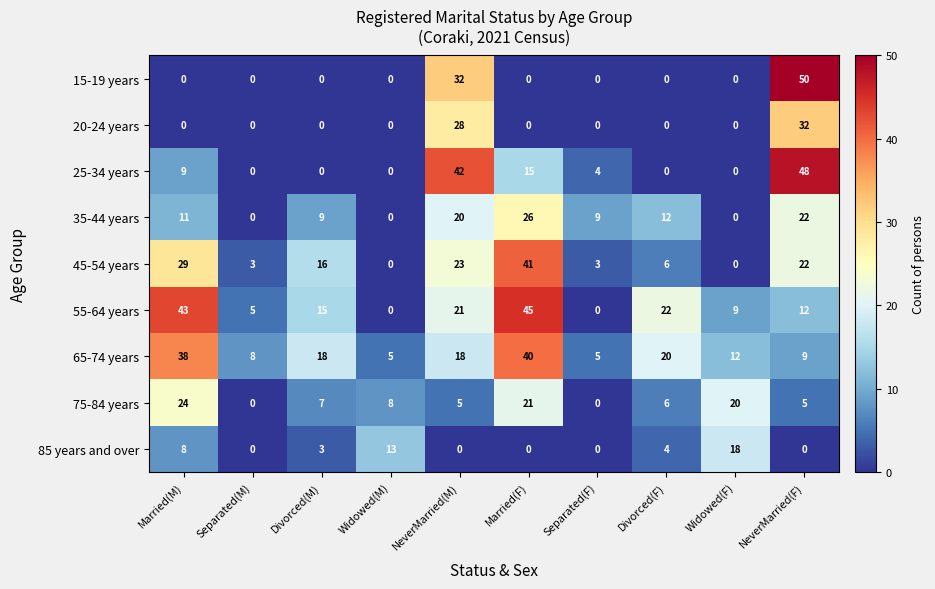

Where does the 85 years and over series first go above 3?

Married(M)